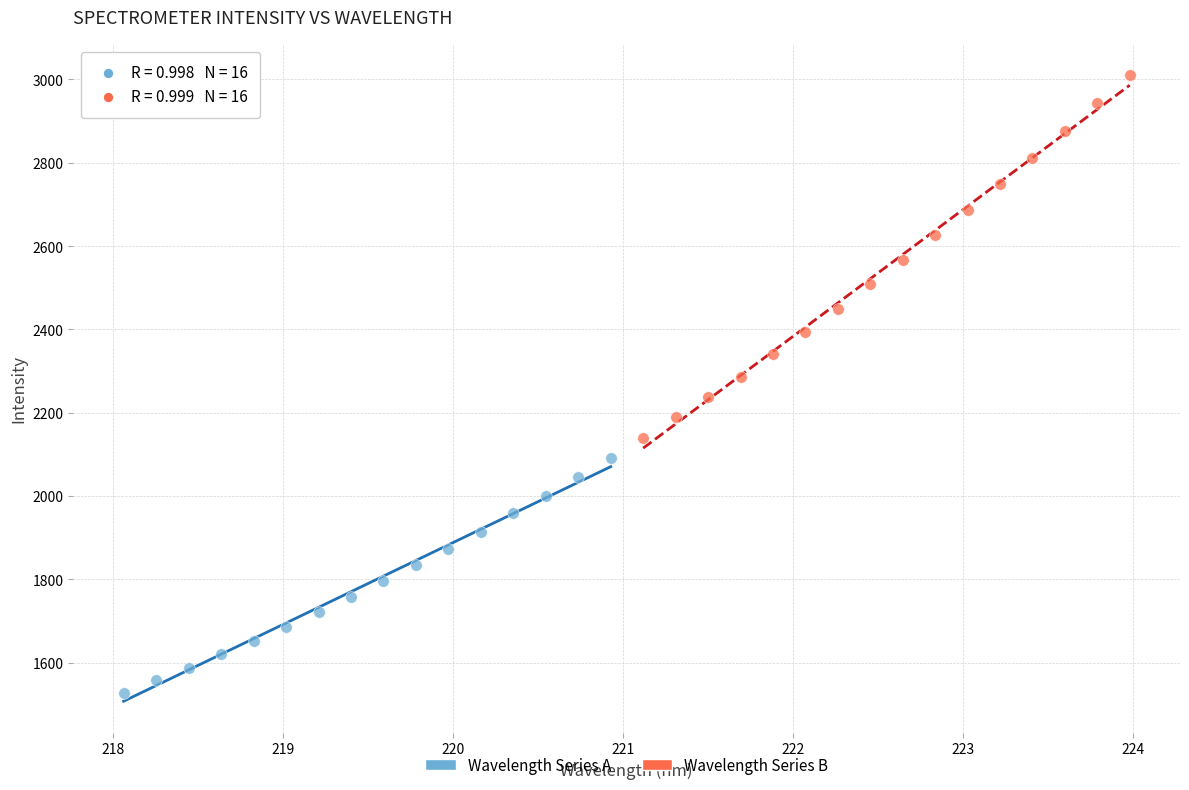

What are all the series names shown in the legend?

Wavelength Series A, Wavelength Series B